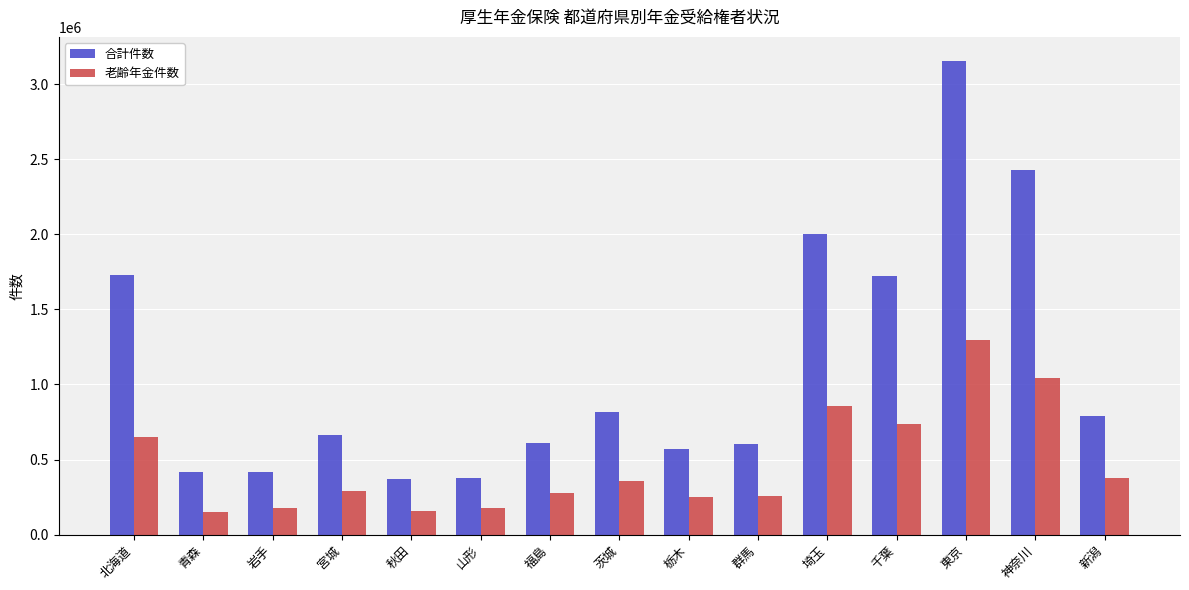

At 宮城, list the series in order from smallest to largest.

老齢年金件数, 合計件数